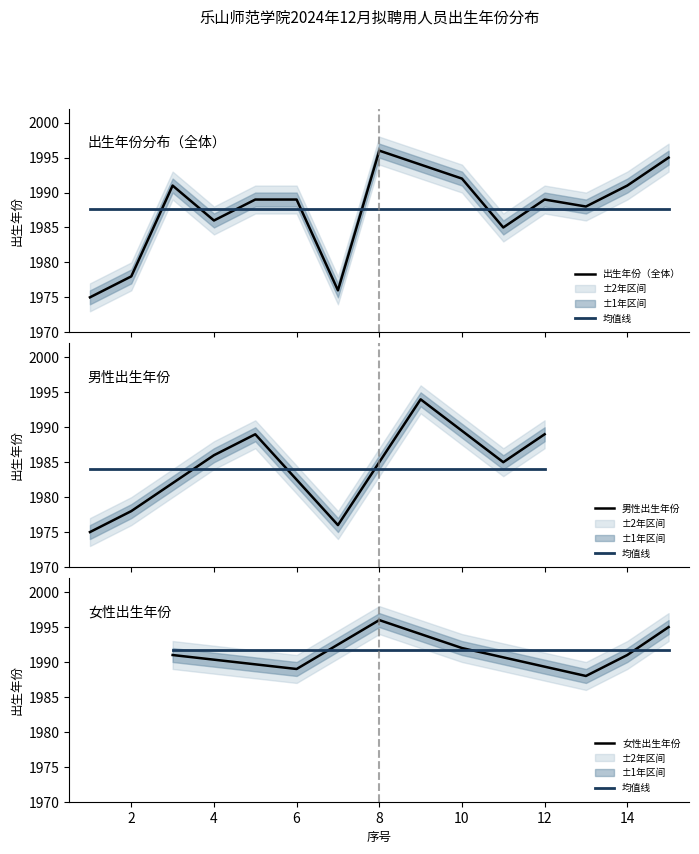

Count the number of values greater than 1989.

6